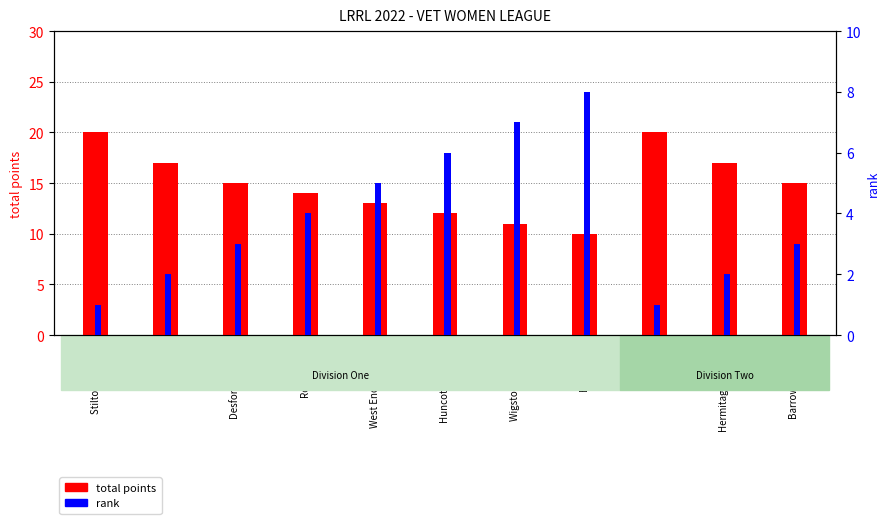

Where does the rank series first go above 3?

Roadhoggs